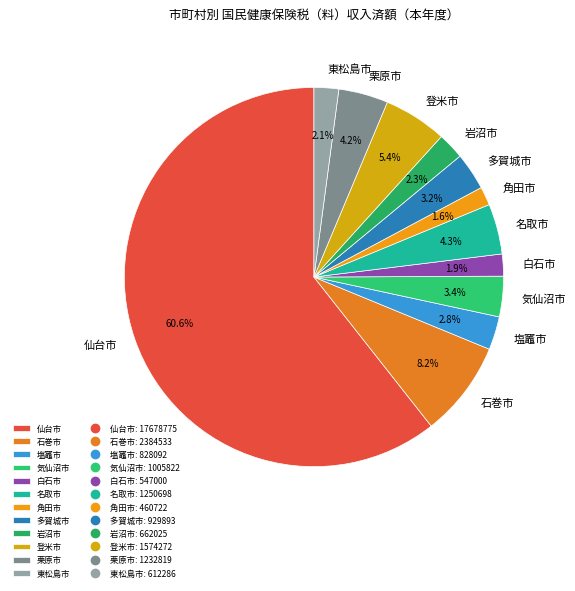

Which slice is the largest?

仙台市